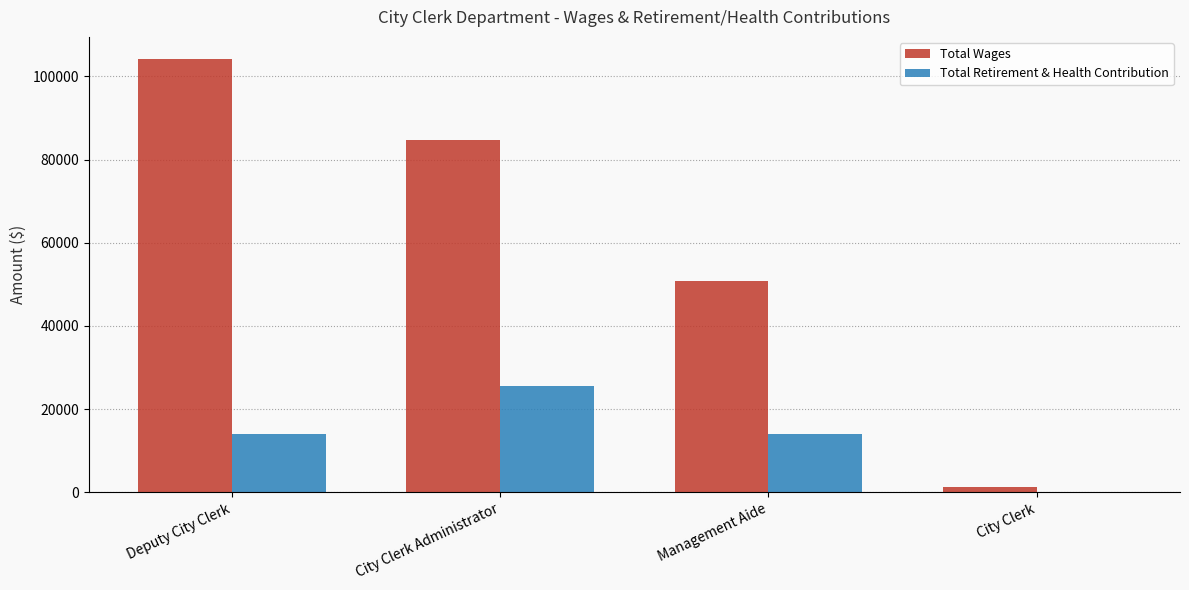

The value of Total Wages at City Clerk is 1200. True or false?

True